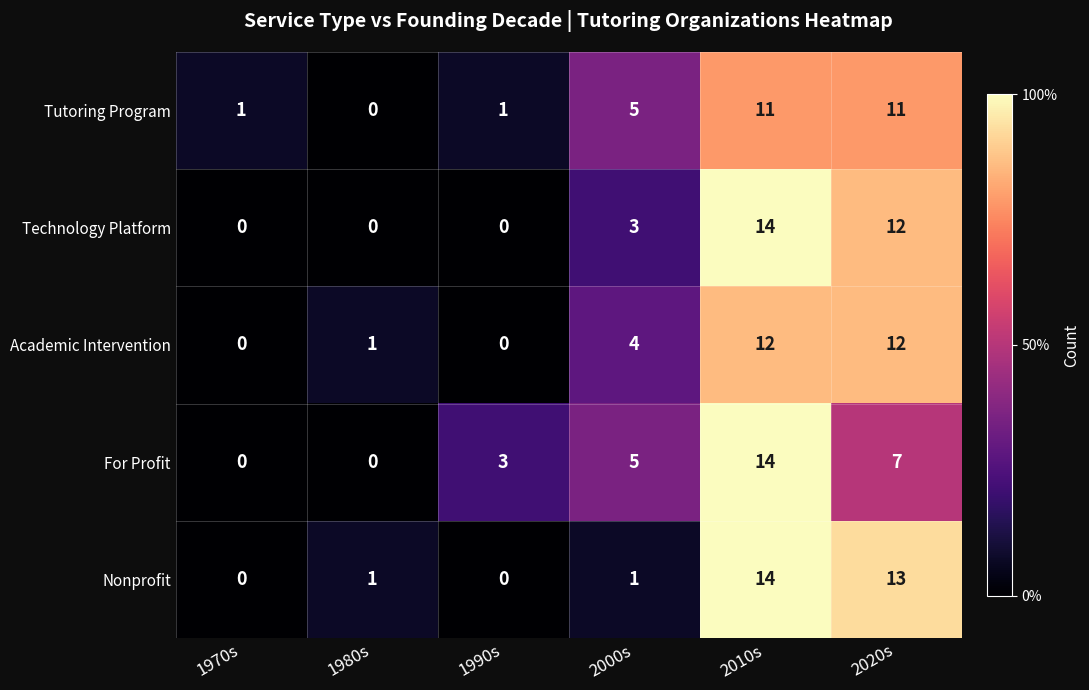

At which category is the sum across all series the highest?

2010s